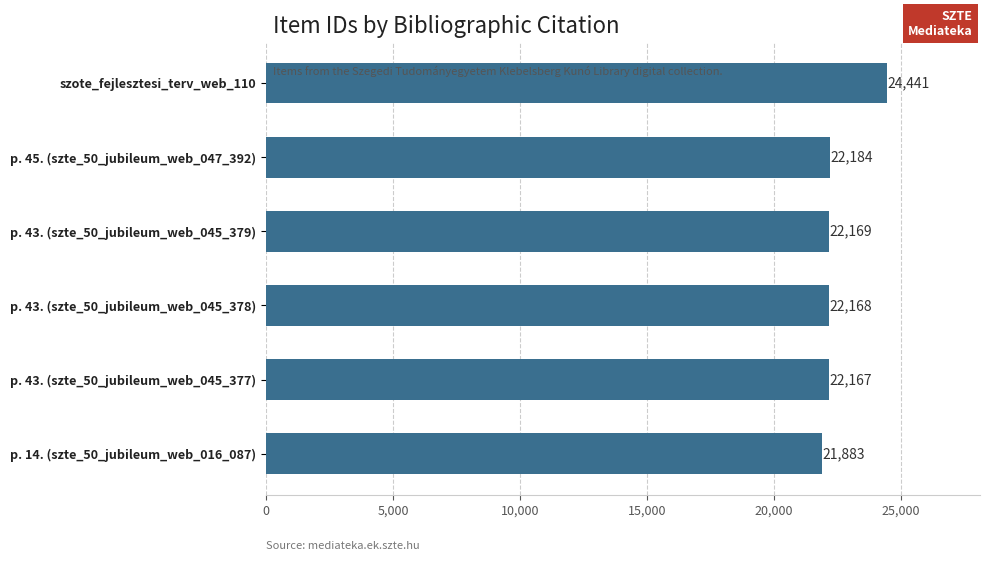

Reading bottom to top, transcribe all the data shown in this chart.

21883	22167	22168	22169	22184	24441